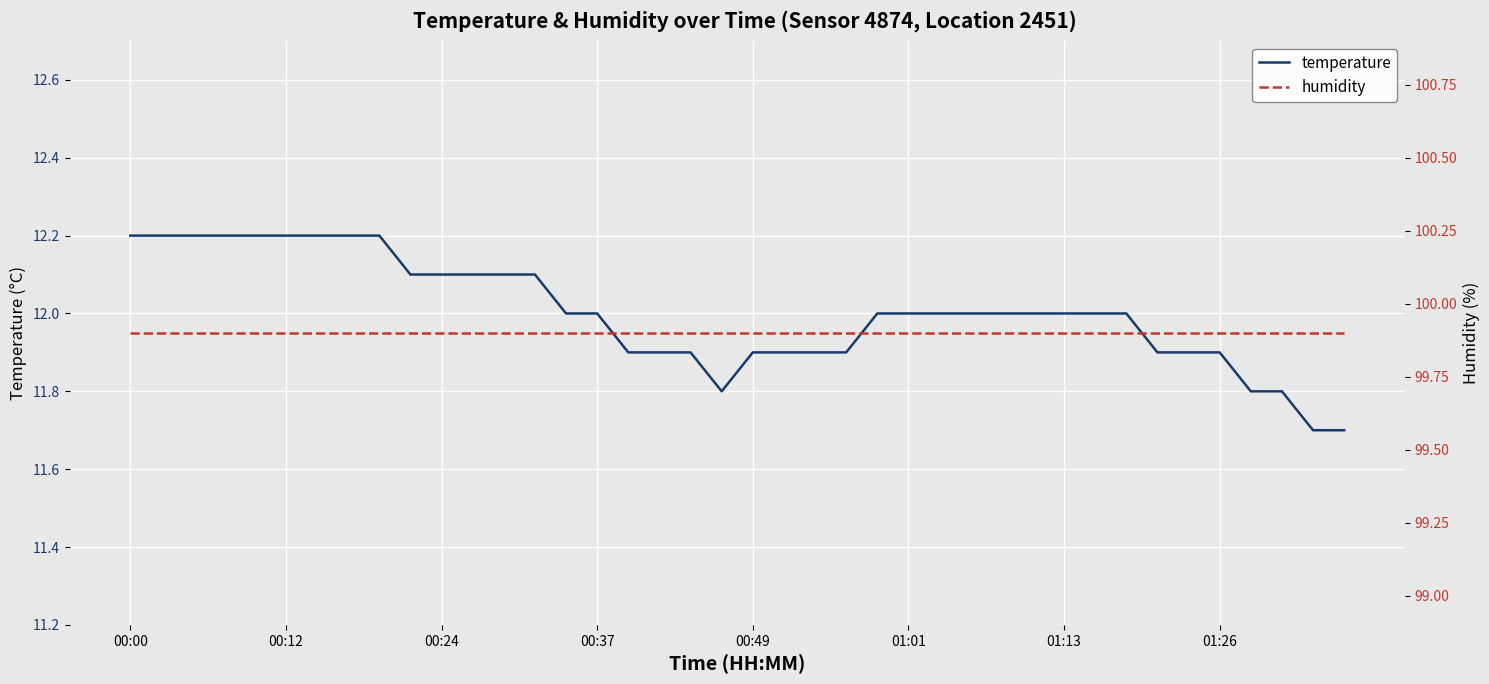

What is the sum of all humidity values?

3996.0